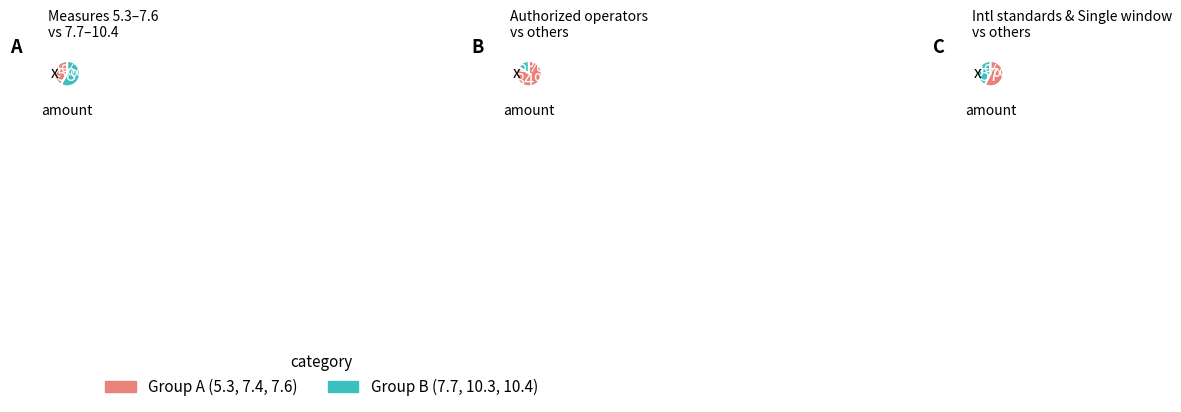

To the nearest percent, what is the difference between the 10.3 and 7.6 slice percentages?

6%